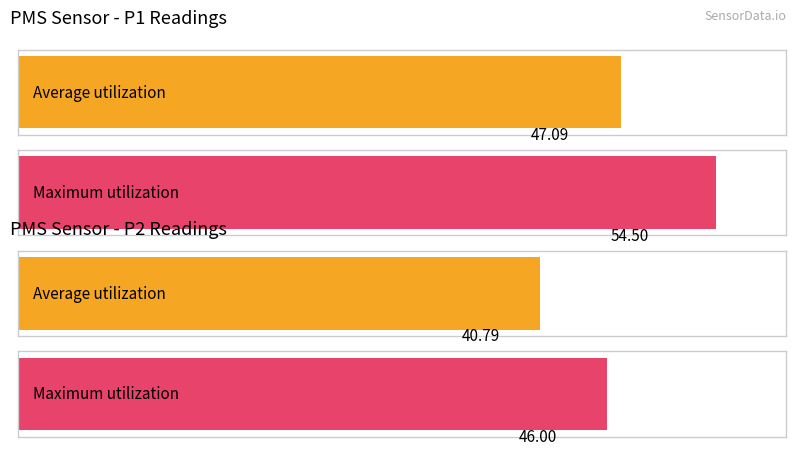

Rank the series by their maximum value, from lowest to highest.

PMS_P2, PMS_P1